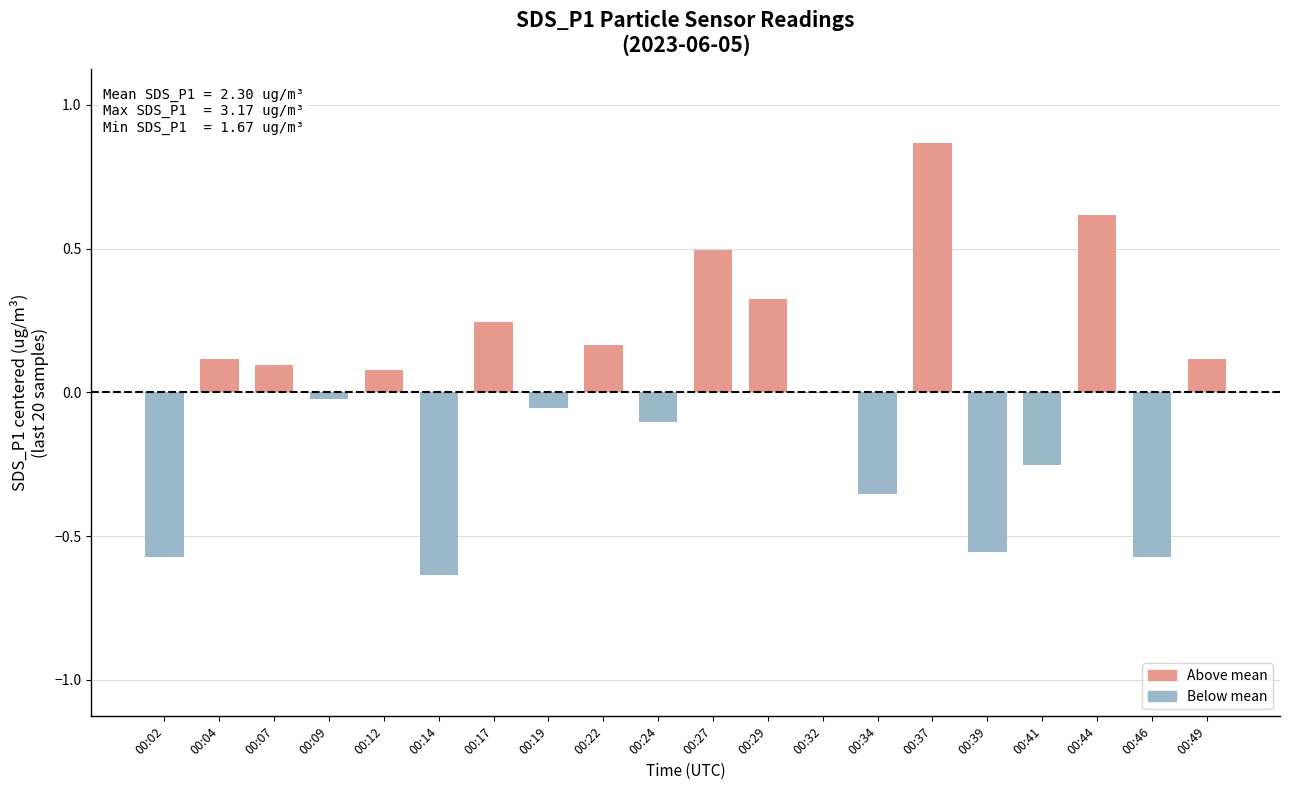

At which label does the data first exceed 0?

00:04